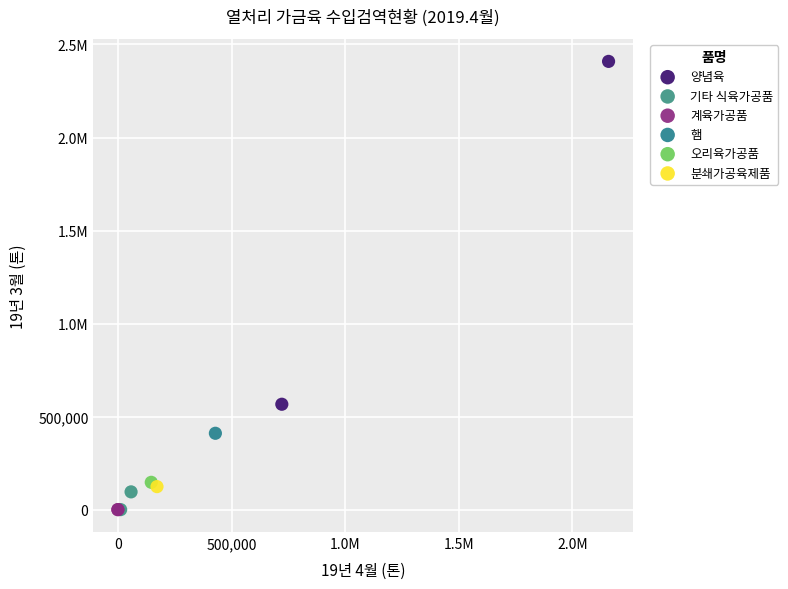

What are all the series names shown in the legend?

양념육, 기타 식육가공품, 계육가공품, 햄, 오리육가공품, 분쇄가공육제품